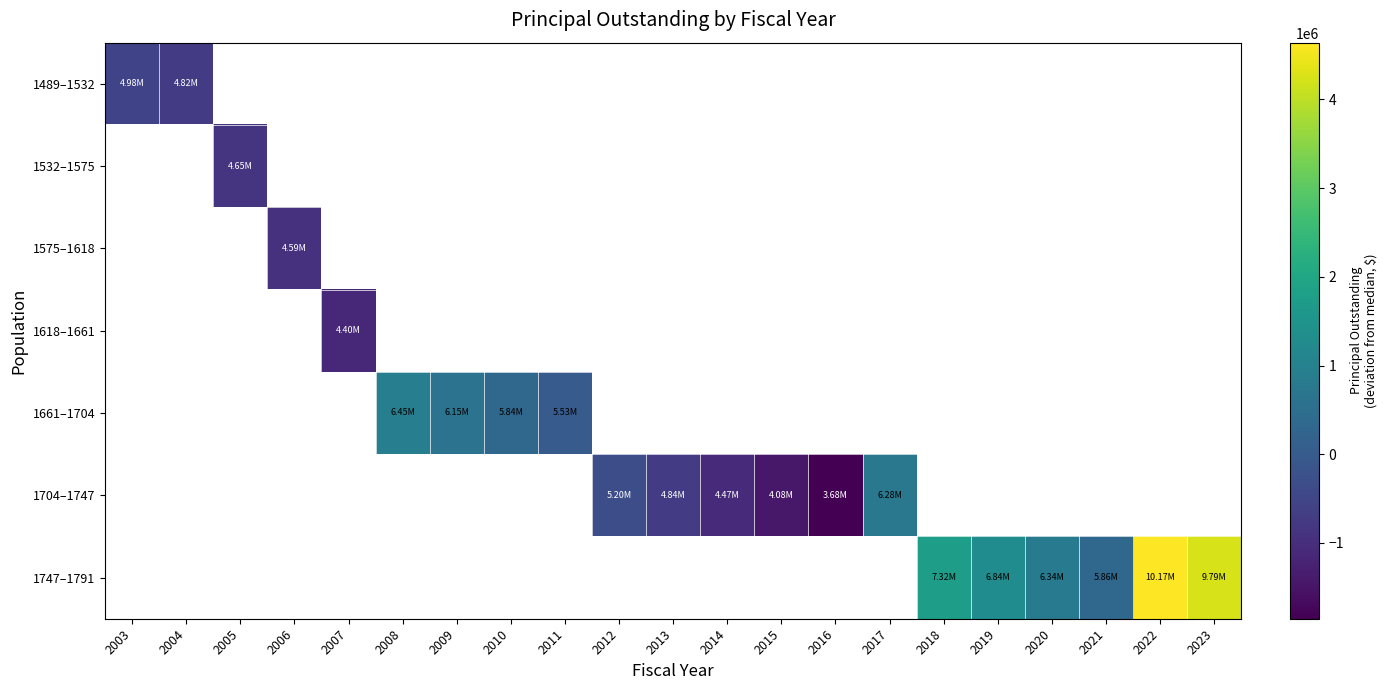

Which series changed the most between 2018 and 2019?

1747–1791